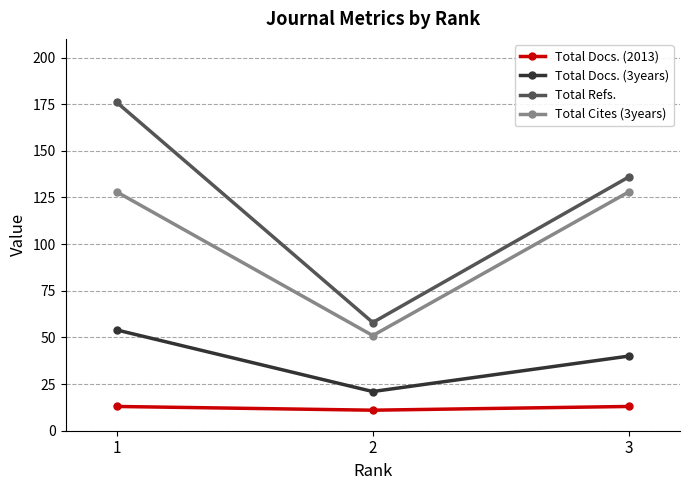

Where is Total Refs. nearest to the value 117?

3